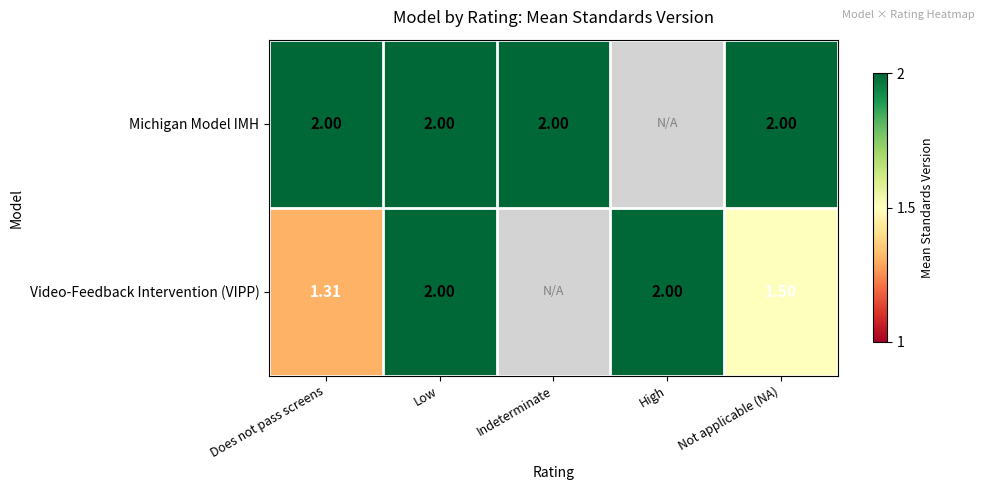

The value of Video-Feedback Intervention (VIPP) at Low is 3.3. True or false?

False